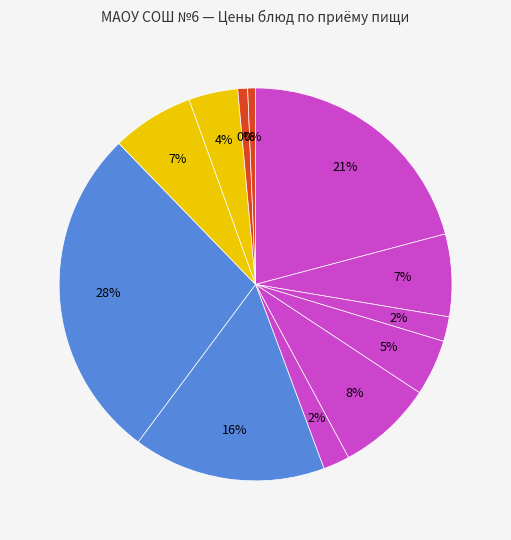

Does any single category account for the majority?

No